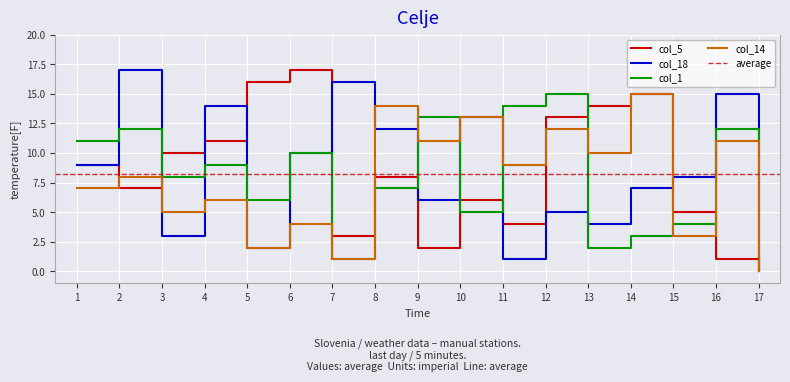

Reading left to right, list all the values displayed in this chart.

col_5: 9	7	10	11	16	17	3	8	2	6	4	13	14	15	5	1	0
col_18: 9	17	3	14	2	10	16	12	6	13	1	5	4	7	8	15	0
col_1: 11	12	8	9	6	10	1	7	13	5	14	15	2	3	4	12	0
col_14: 7	8	5	6	2	4	1	14	11	13	9	12	10	15	3	11	0